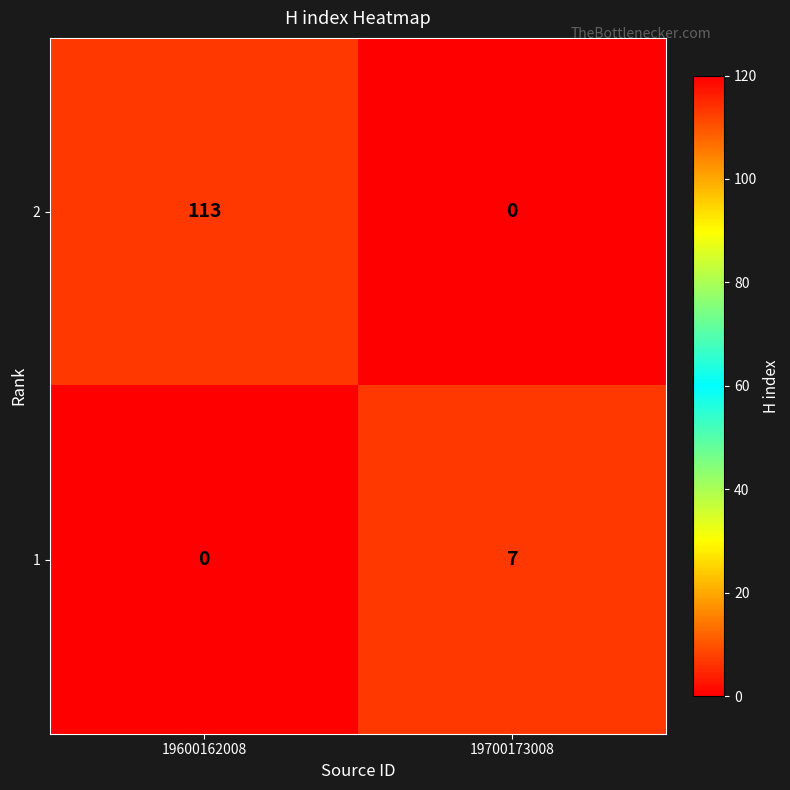

Rank the series by their maximum value, from highest to lowest.

2, 1